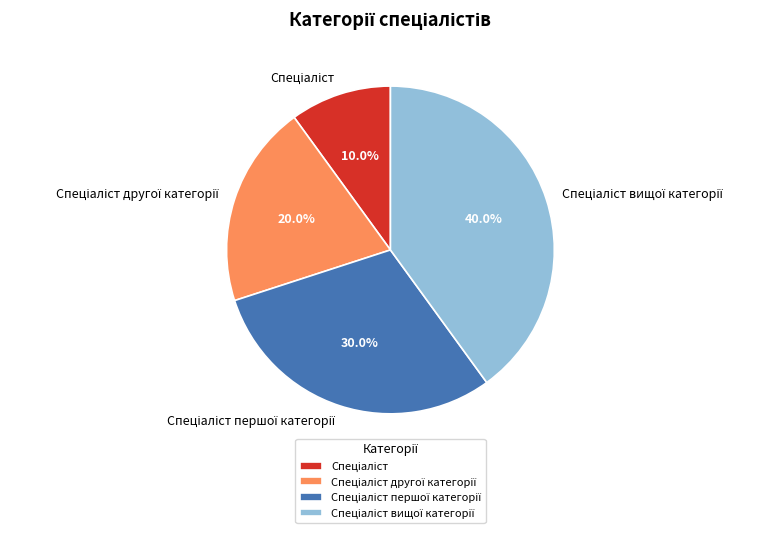

Is there a majority slice in this chart?

No